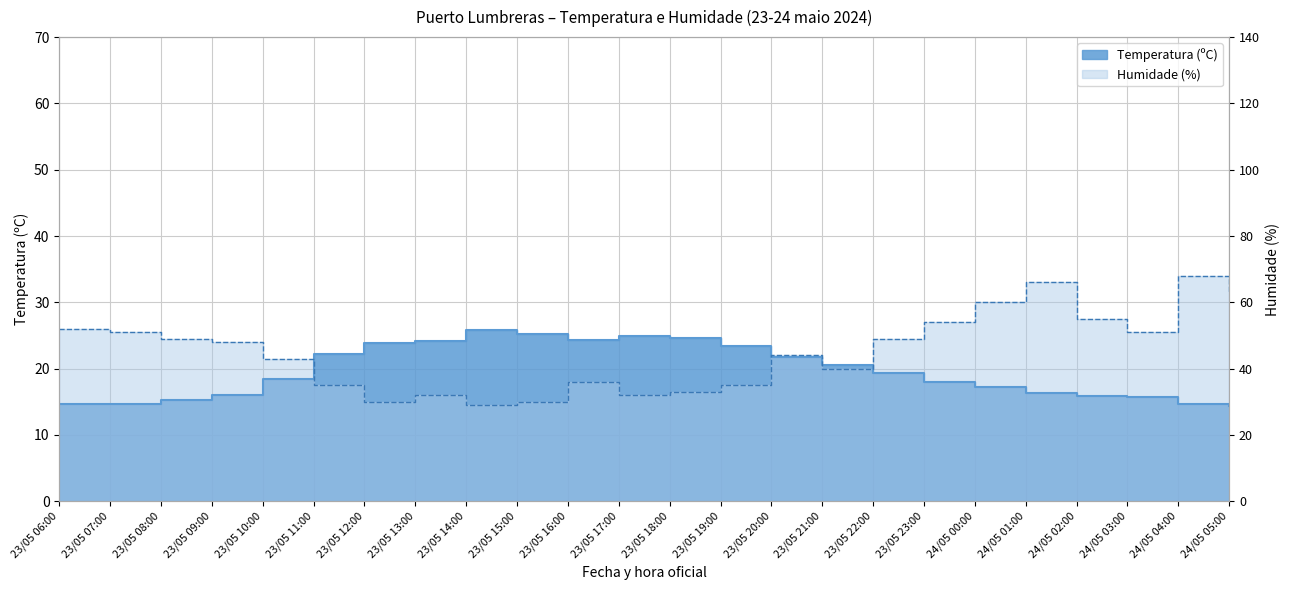

What is the sum of all Temperatura (ºC) values?

471.8